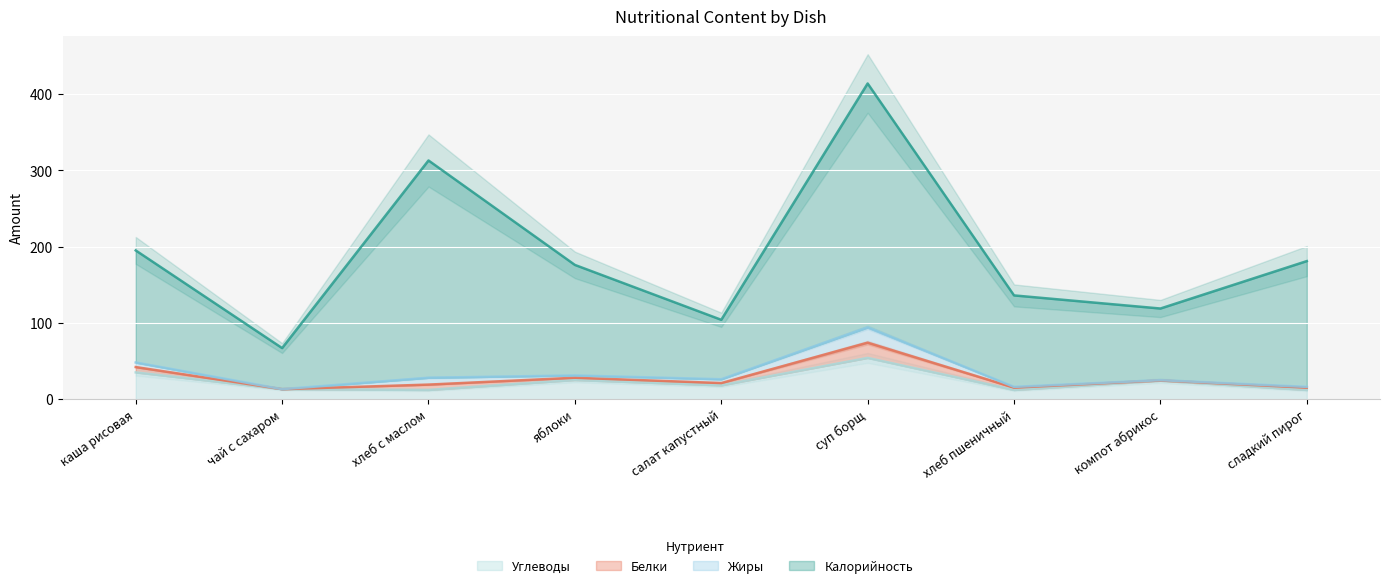

What is the difference between the Калорийность values at яблоки and салат капустный?

72.0